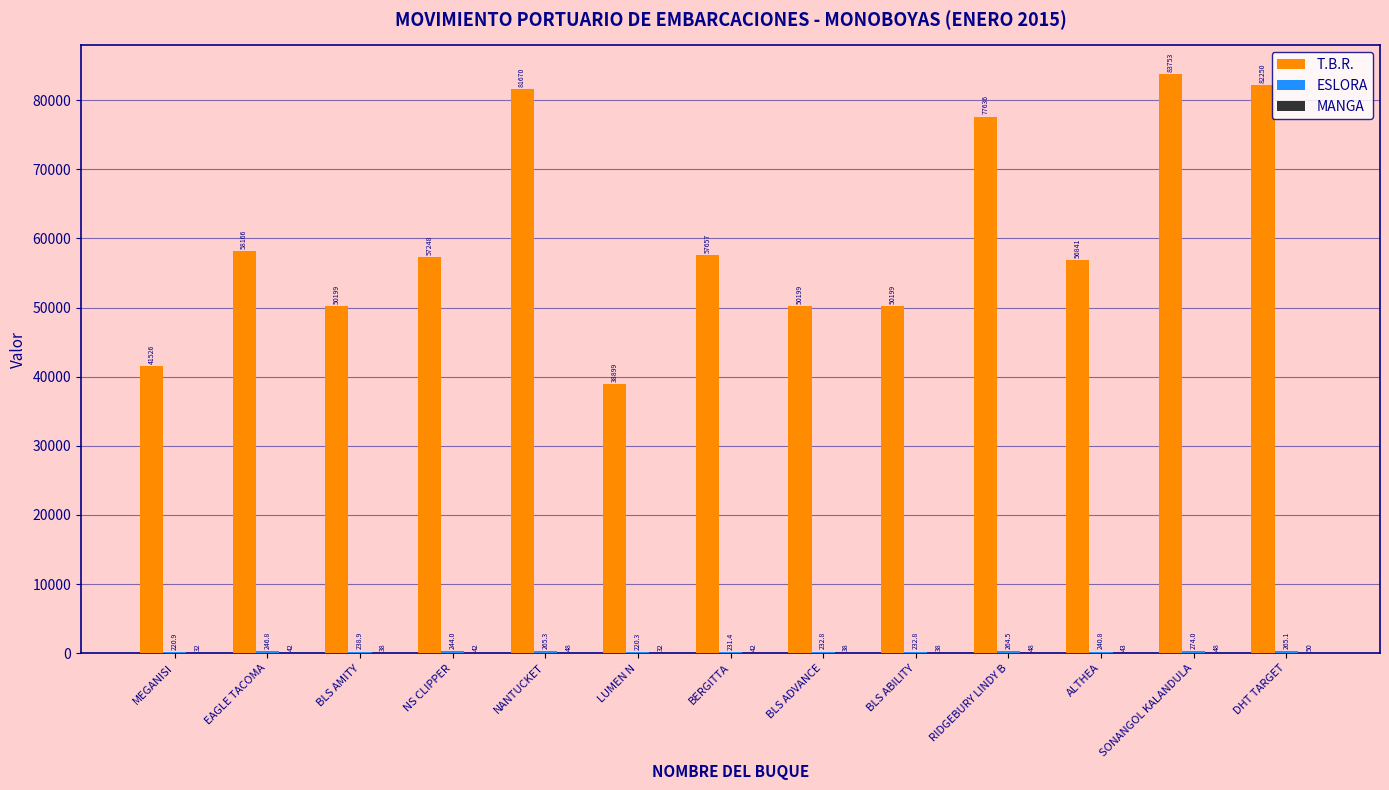

What value does the T.B.R. series have at BLS ADVANCE?

50199.0